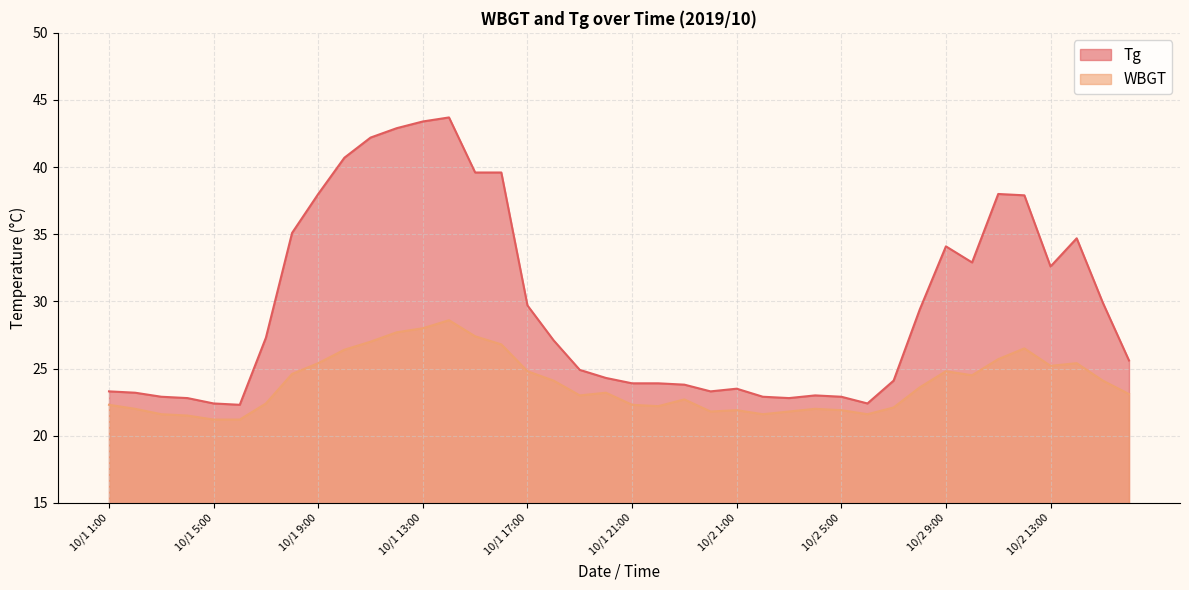

Is it true that WBGT equals 36.4 at 10/1 4:00?

False